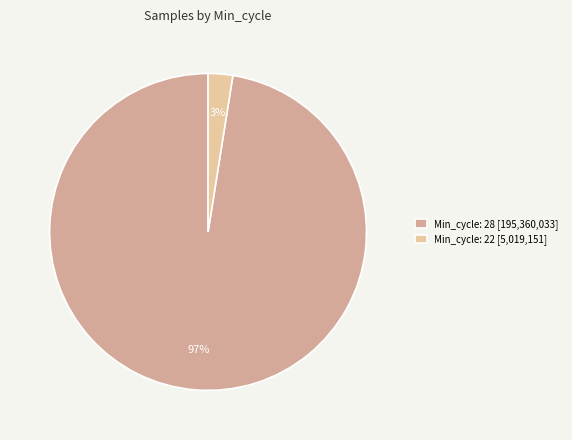

Is there any slice that represents more than half of the pie?

Yes